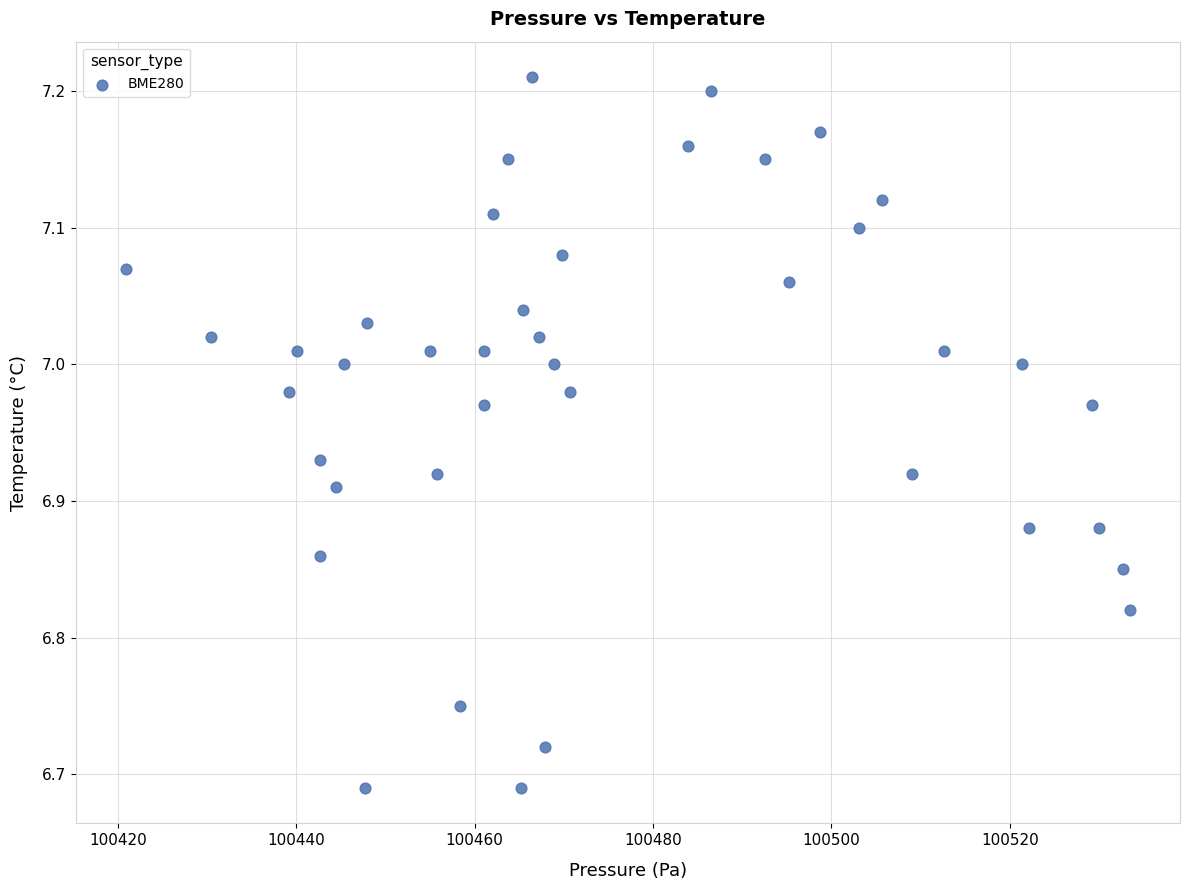

What is the range of X values (max minus min)?

112.6